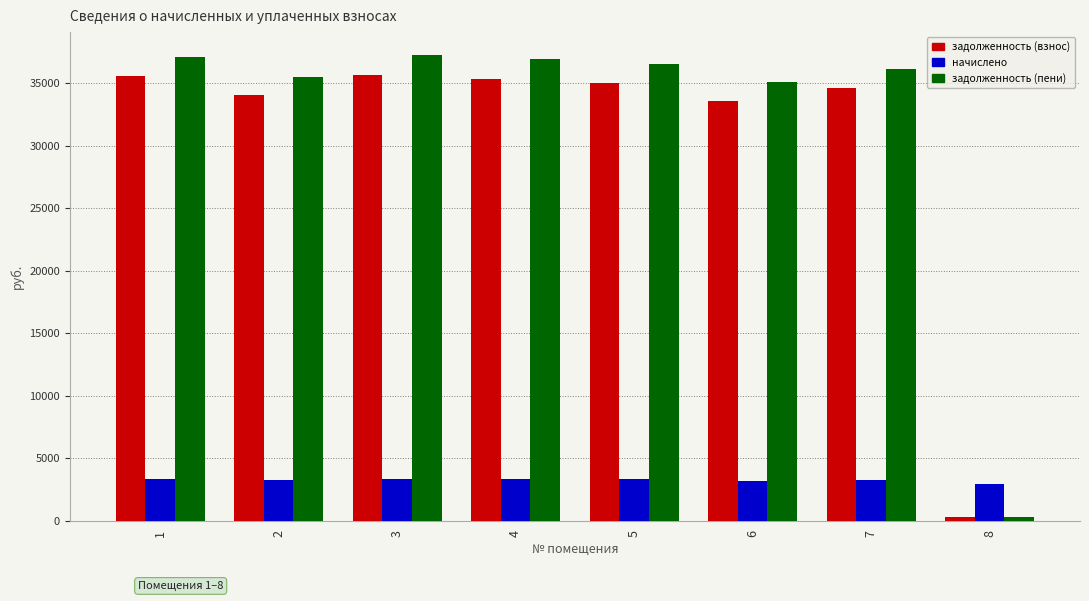

Is the value of задолженность (пени) at 7 greater than the value of задолженность (взнос) at 3?

Yes